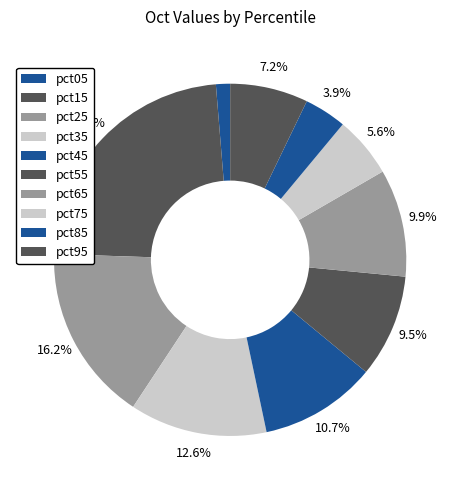

How many segments does this pie chart have?

10